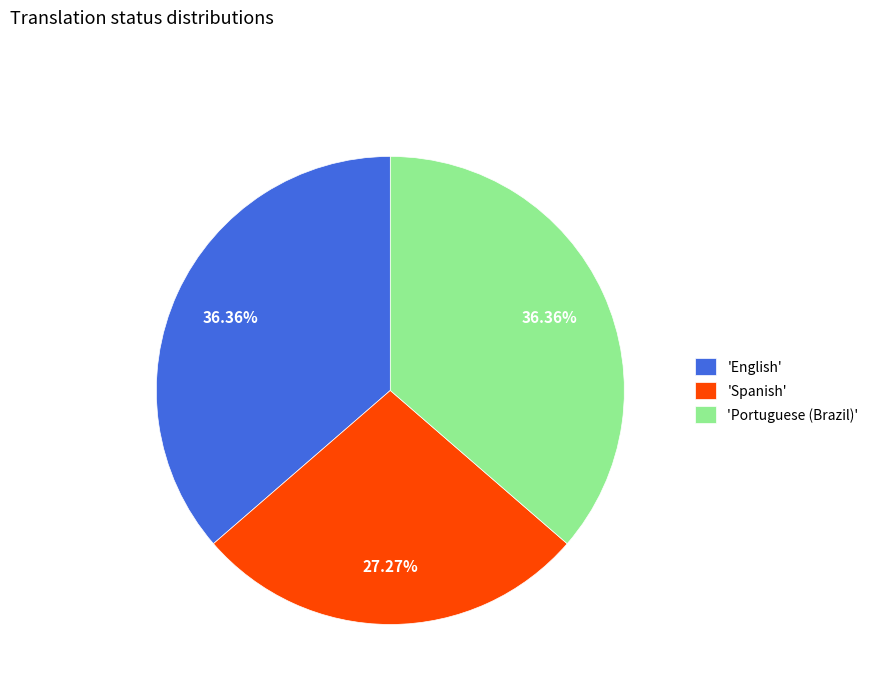

To the nearest percent, what is the difference between the largest and smallest slice percentages?

9%